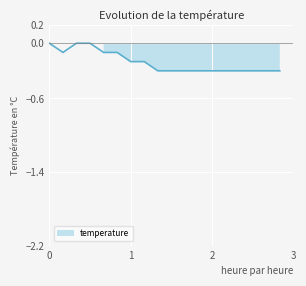

Between 01:50 and 00:20, which is larger?

00:20